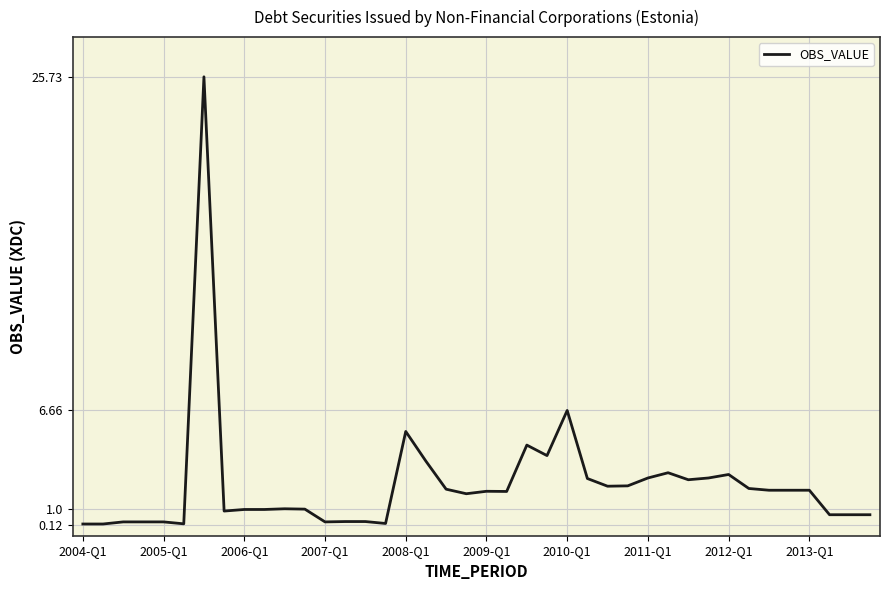

What is the greatest value displayed?

25.7